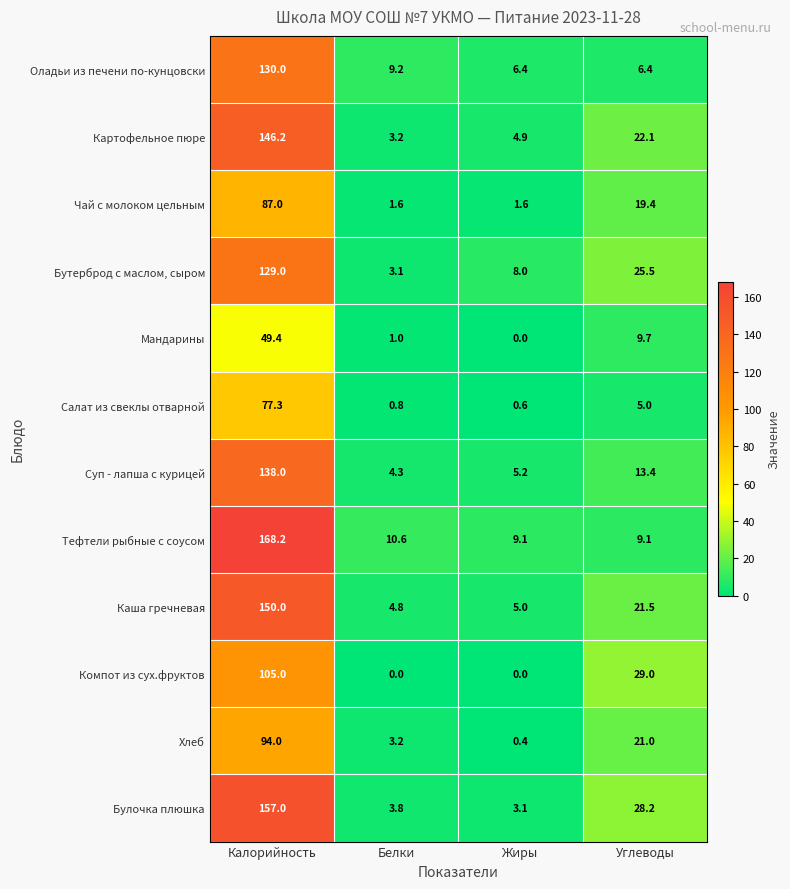

The value of Хлеб at Жиры is 0.4. True or false?

True